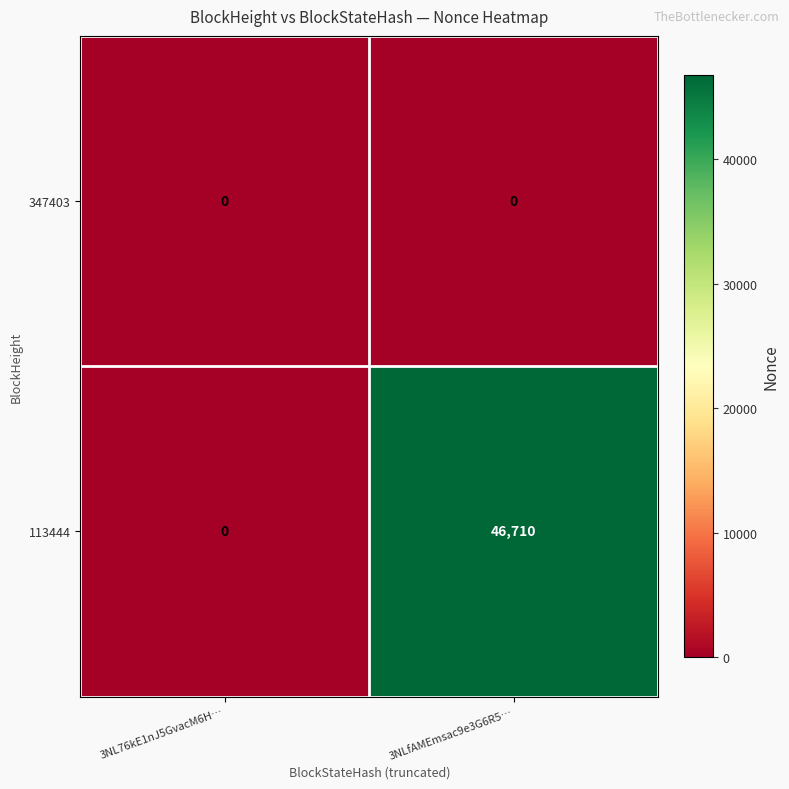

Rank the categories by 113444 value from lowest to highest.

3NL76kE1nJ5GvacM6H…, 3NLfAMEmsac9e3G6R5…